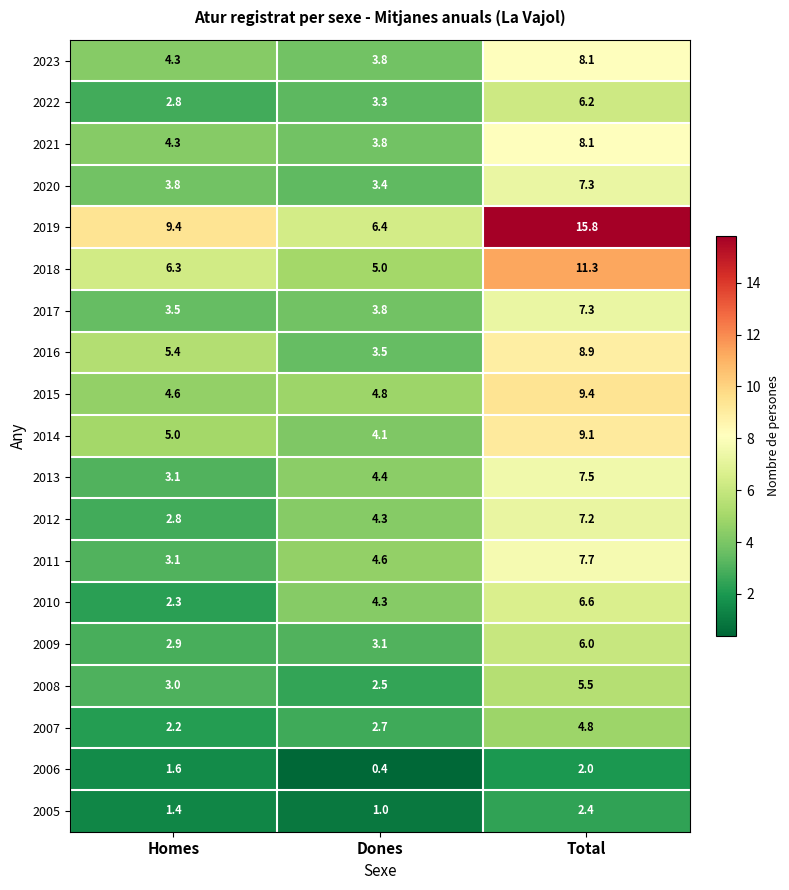

What is the approximate value of 2015 at Dones?

4.8